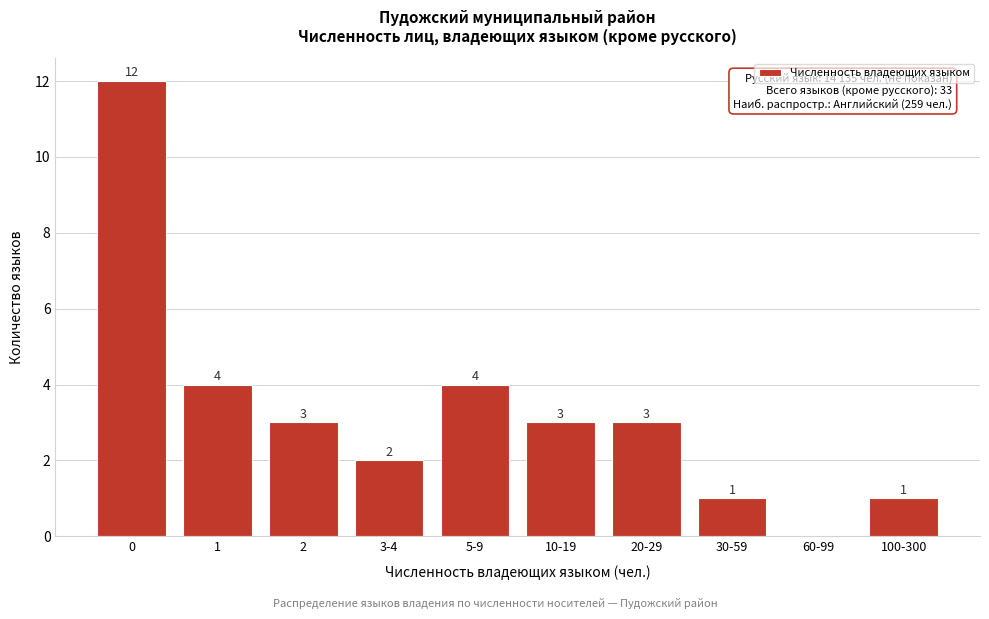

Reading left to right, what are all the values shown in this chart?

0=12	1=4	2=3	3-4=2	5-9=4	10-19=3	20-29=3	30-59=1	60-99=0	100-300=1